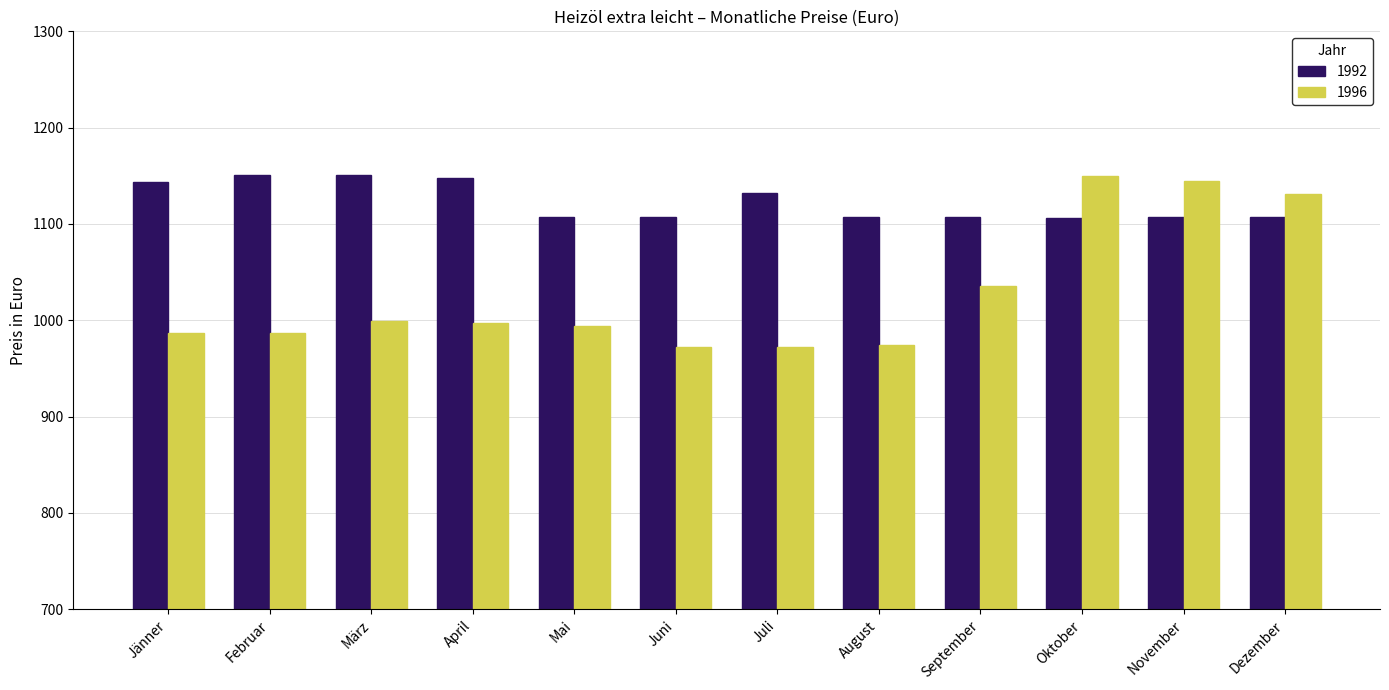

What is the difference between the maximum and second lowest values in the 1996 series?

178.0